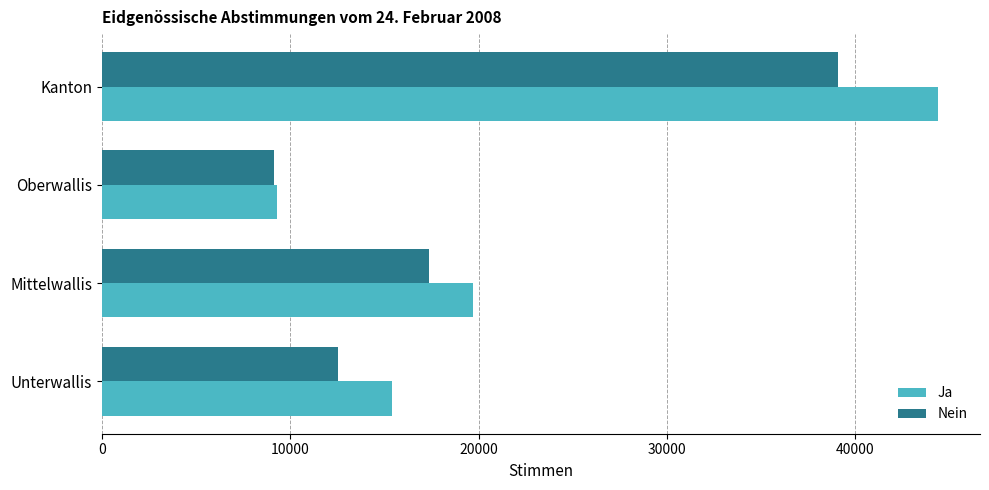

What is the difference between the second highest and minimum values in the Nein series?

8232